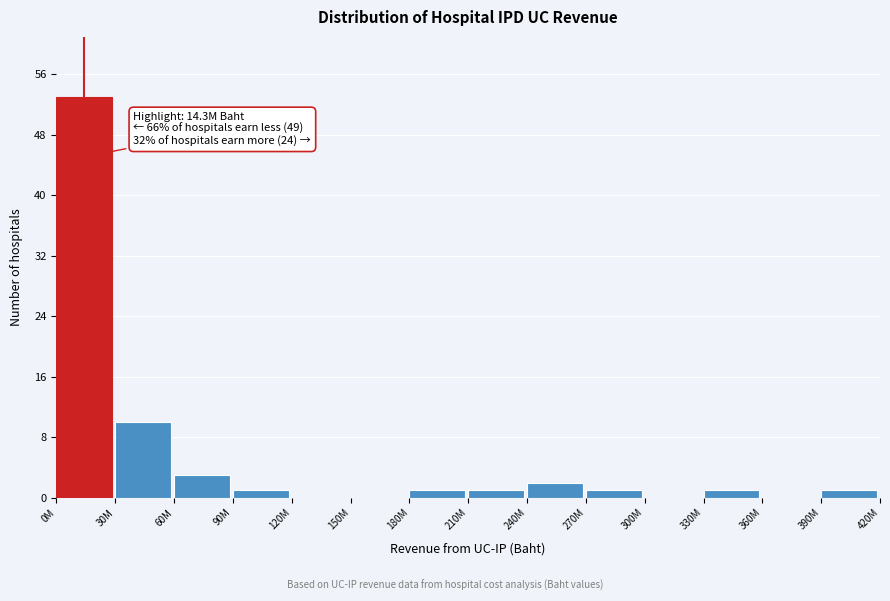

Reading left to right, transcribe all the data shown in this chart.

0M=53	30M=10	60M=3	90M=1	120M=0	150M=0	180M=1	210M=1	240M=2	270M=1	300M=0	330M=1	360M=0	390M=1